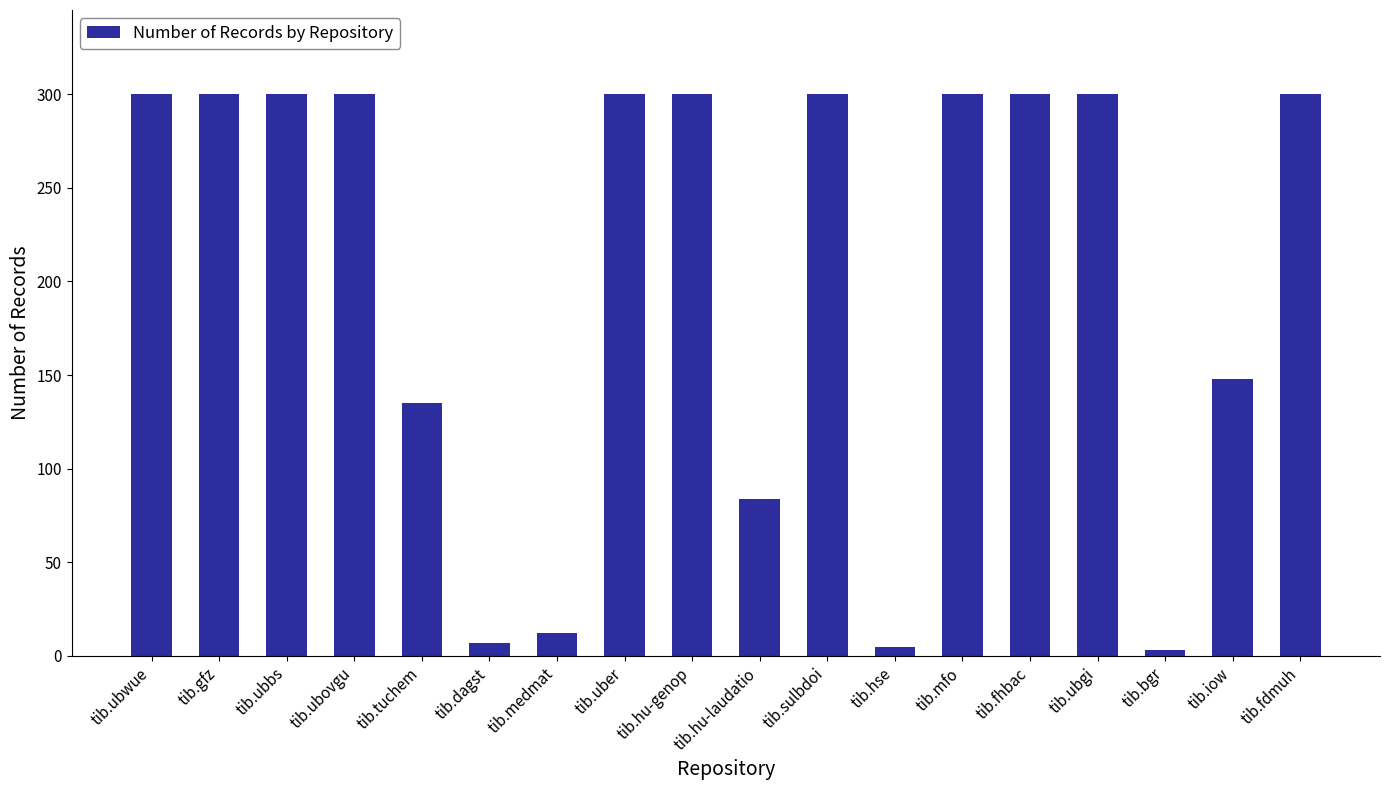

What is the value of the 3rd bar from the left?

300